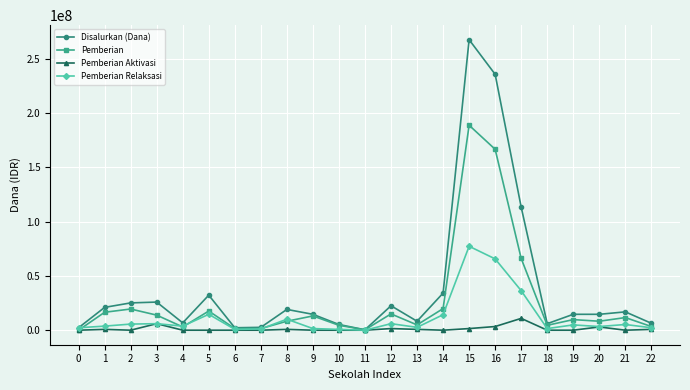

What is the total value across all series at 3?

51750000